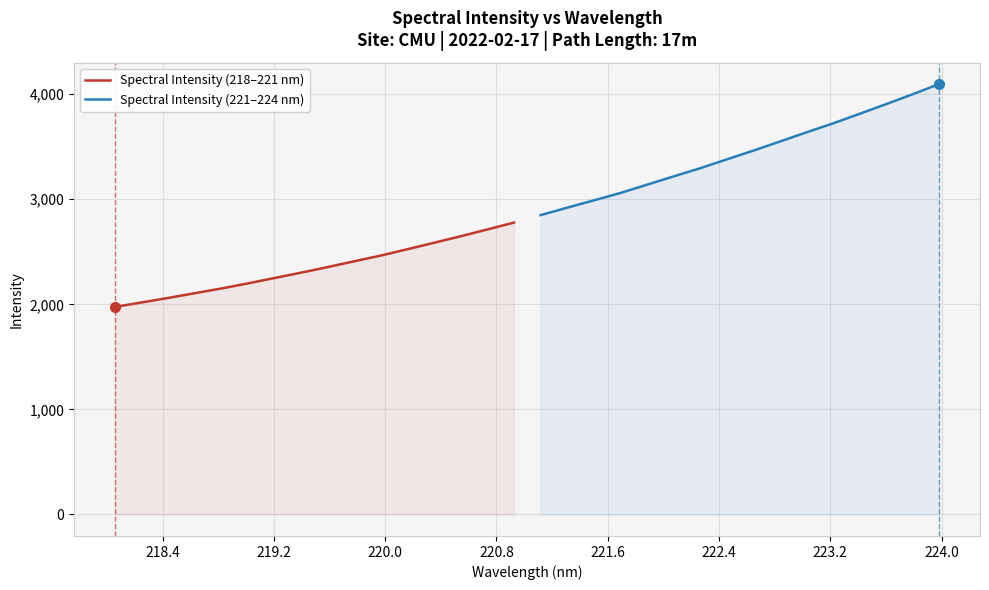

Count the number of categories in the chart.

16